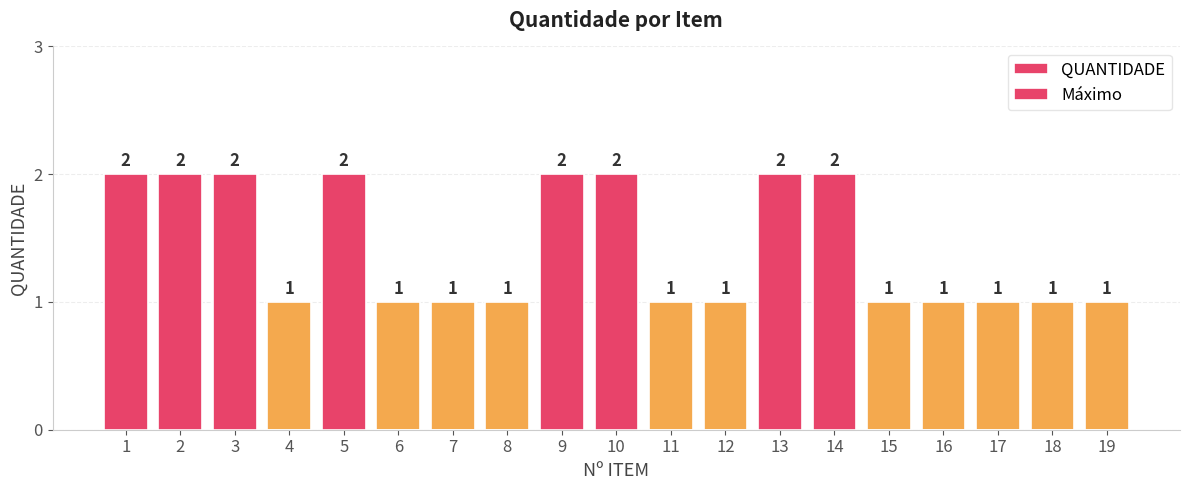

What is the sum of all QUANTIDADE values?

27